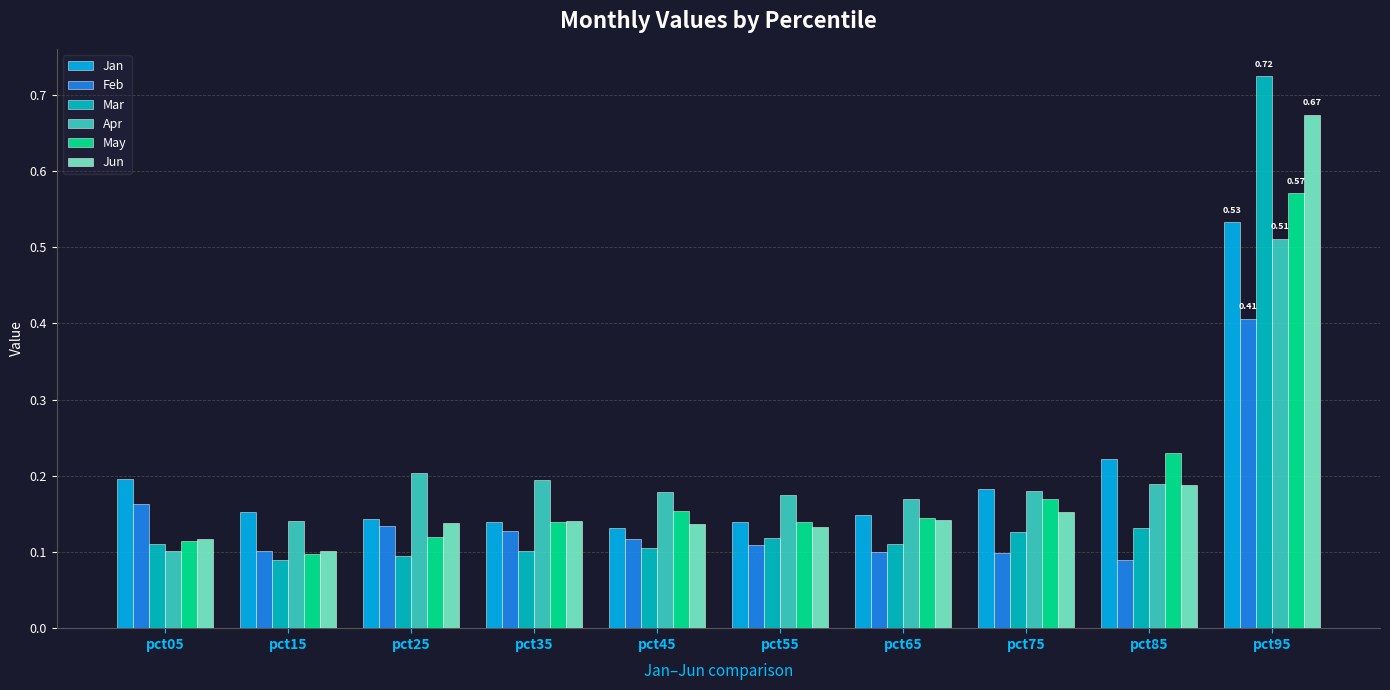

Which series has the largest range (max minus min)?

Mar